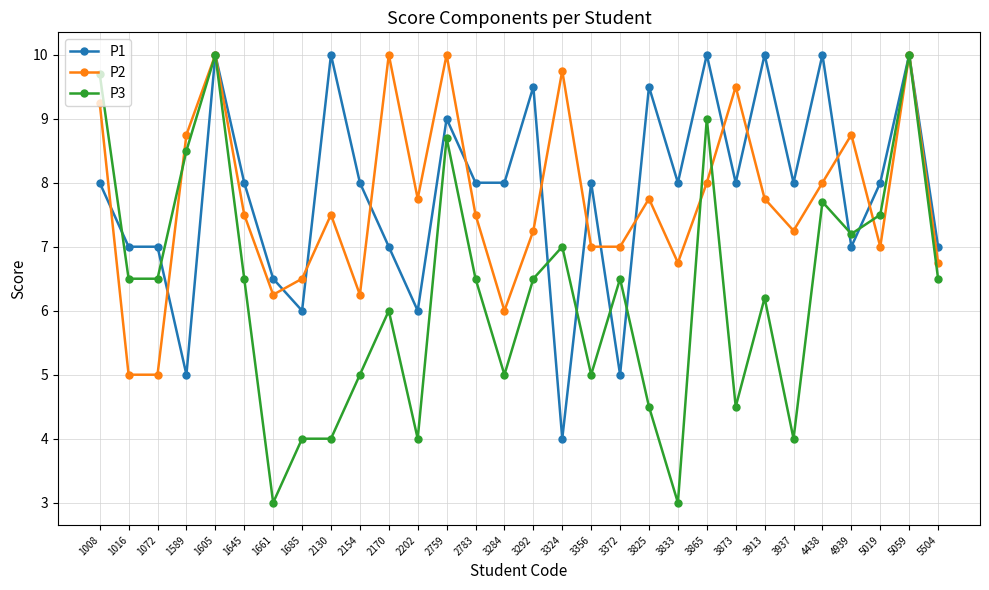

Count the number of data series in this chart.

3